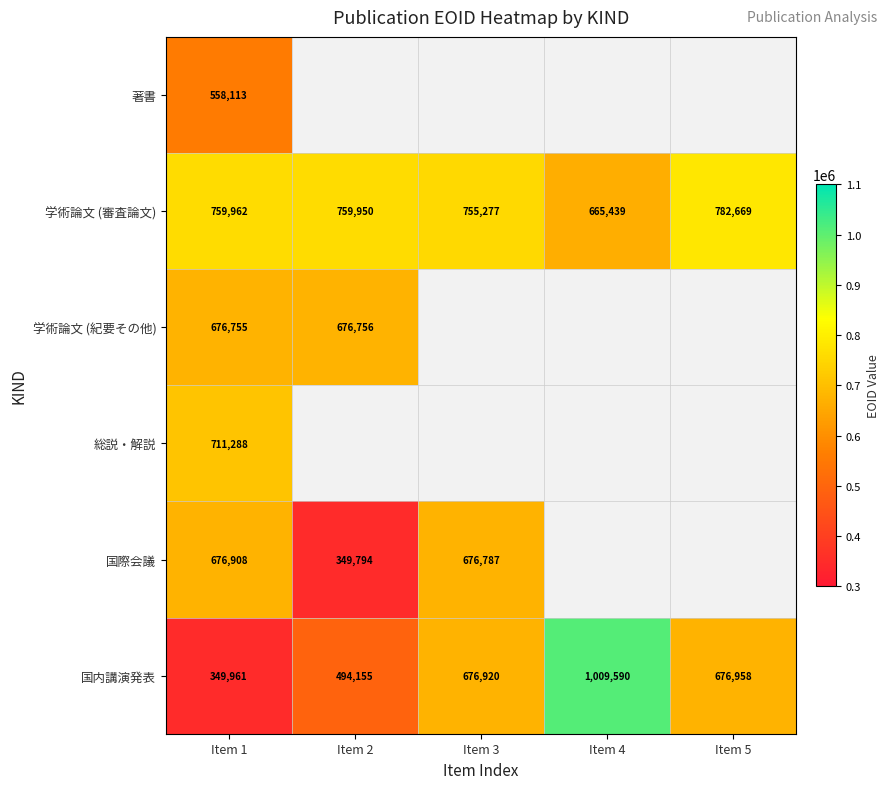

At which label does 学術論文 (審査論文) first exceed 759950?

Item 1